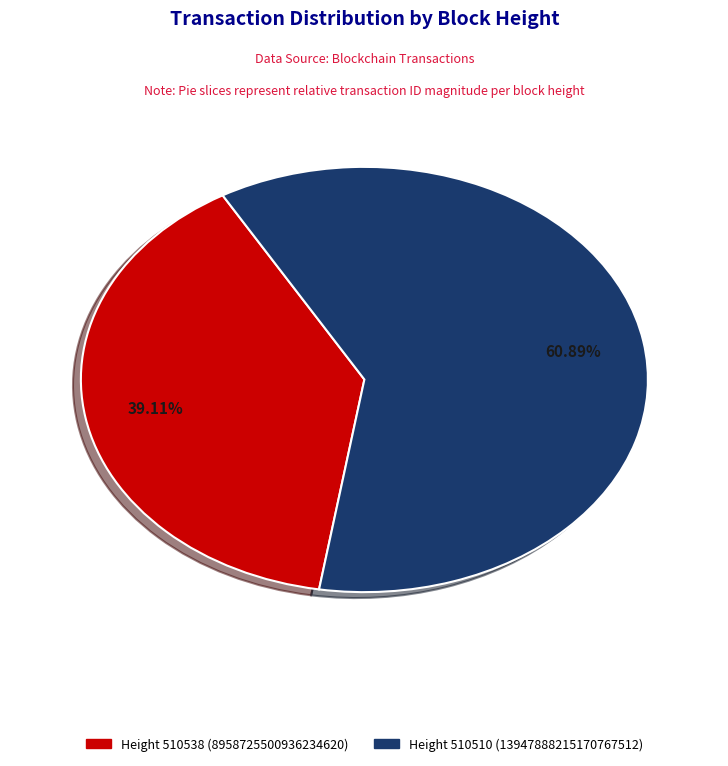

Is there any slice that represents more than half of the pie?

Yes